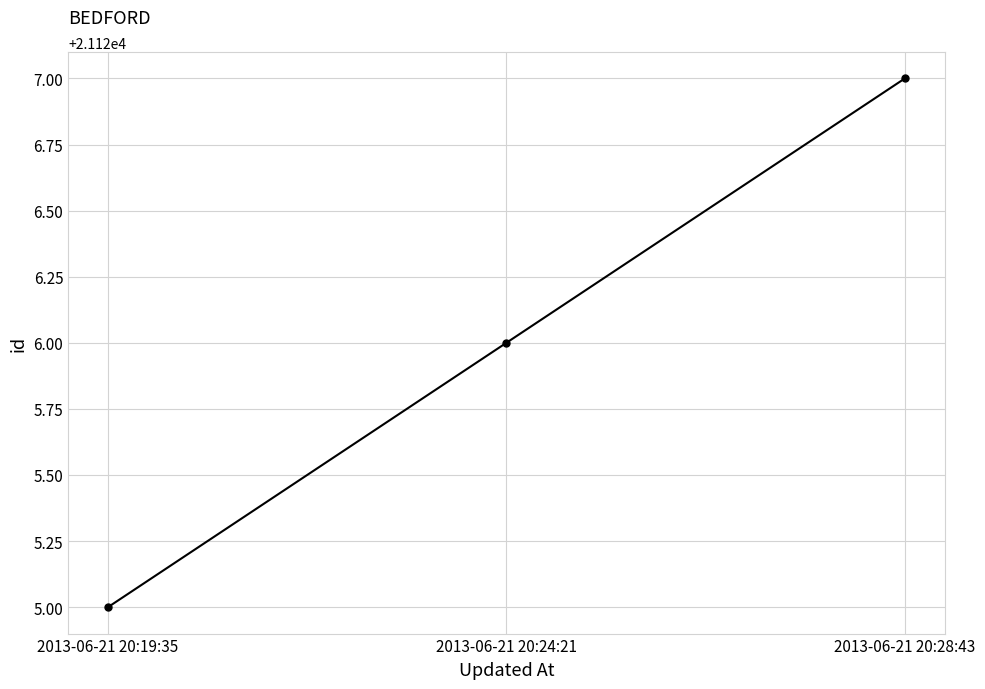

Is this an area chart (filled region under the line)?

No